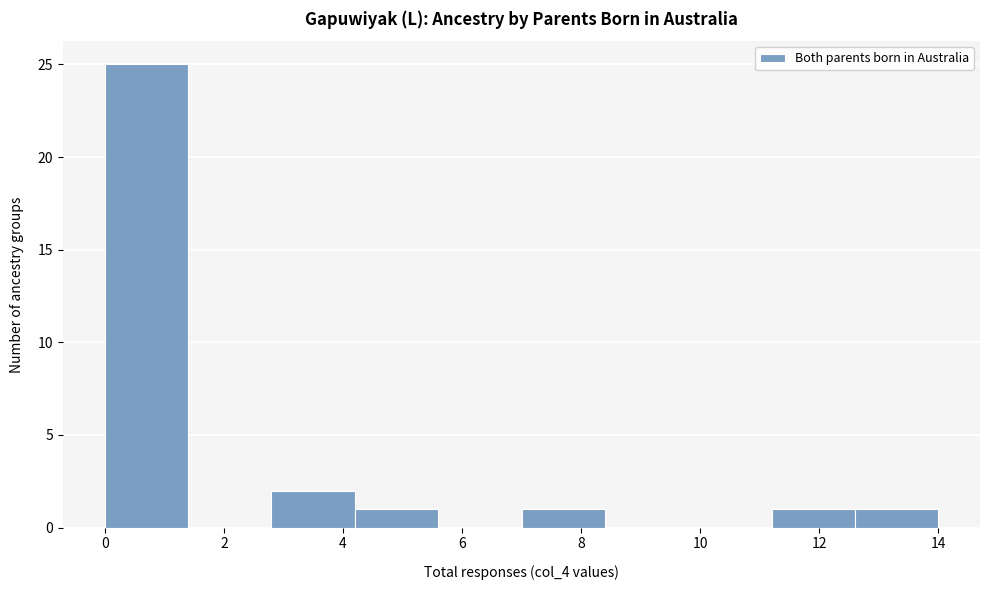

Over which range of the x-axis is the bar tallest?

0.0 to 1.4